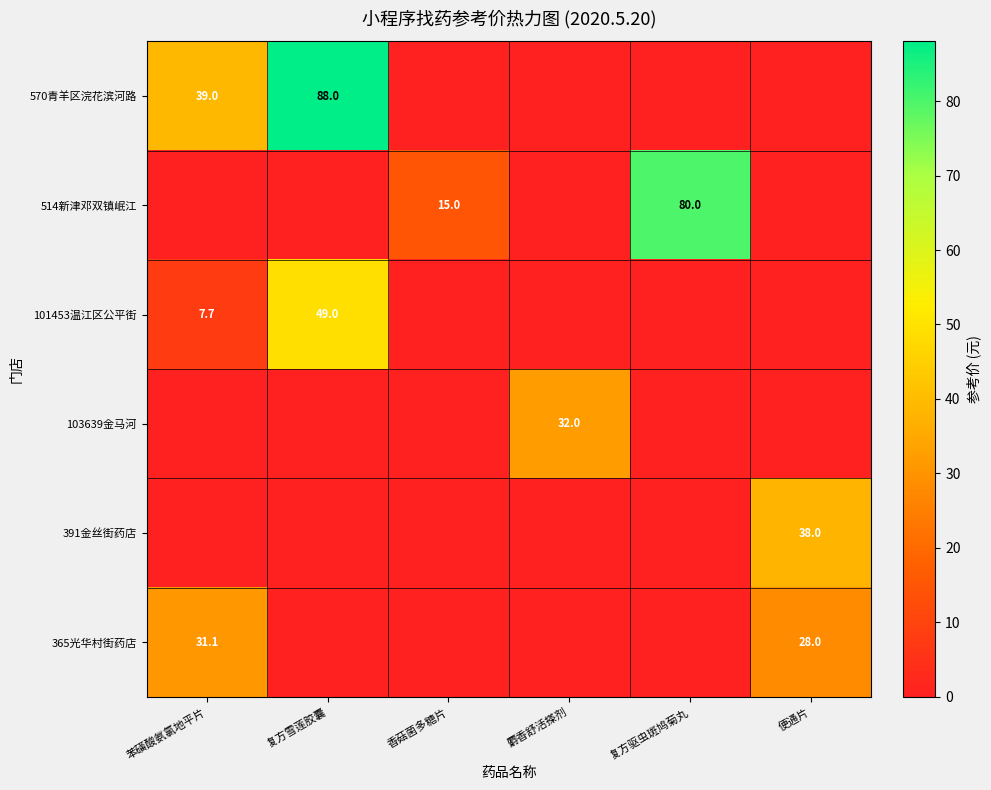

Is it true that 101453温江区公平街 equals 22.8 at 复方雪莲胶囊?

False